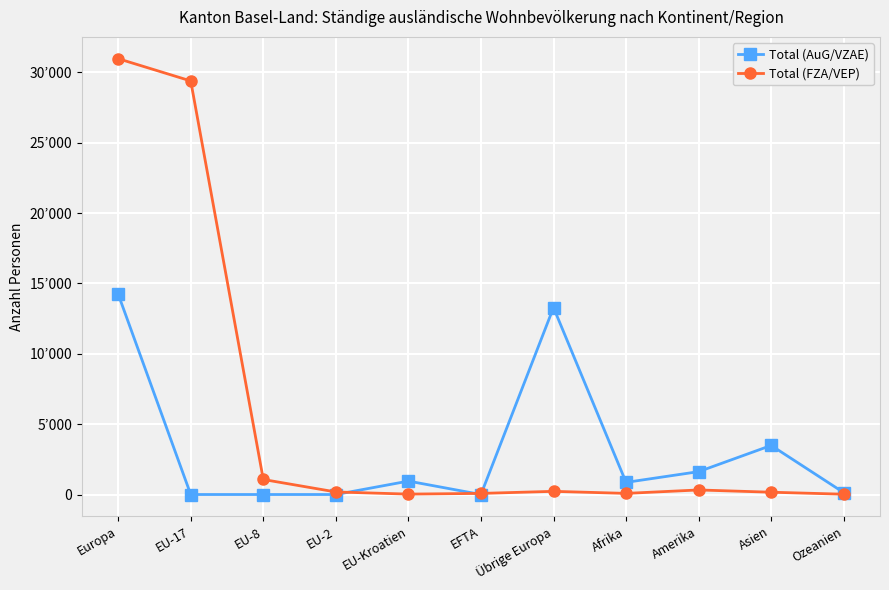

After their last crossing, which series has the higher values: Total (AuG/VZAE) or Total (FZA/VEP)?

Total (AuG/VZAE)